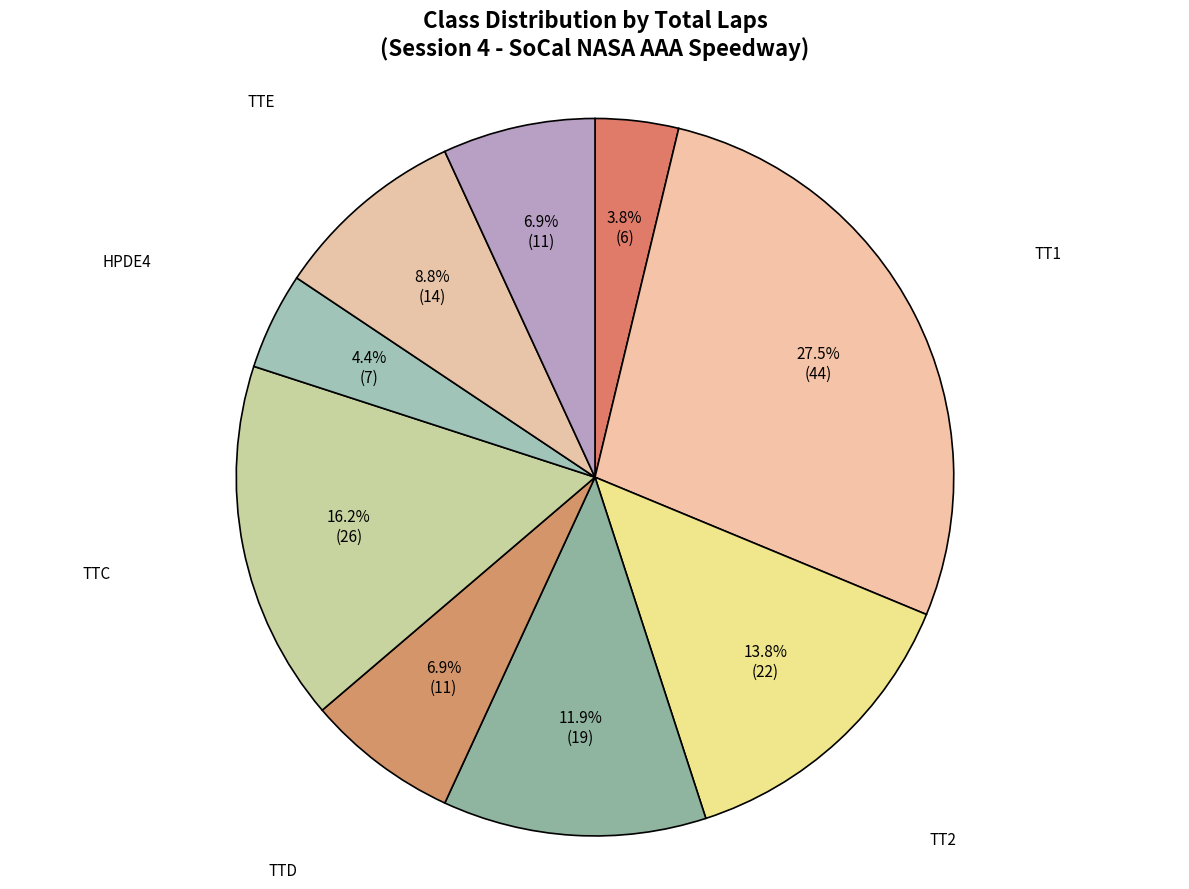

How many slices are in this pie chart?

9